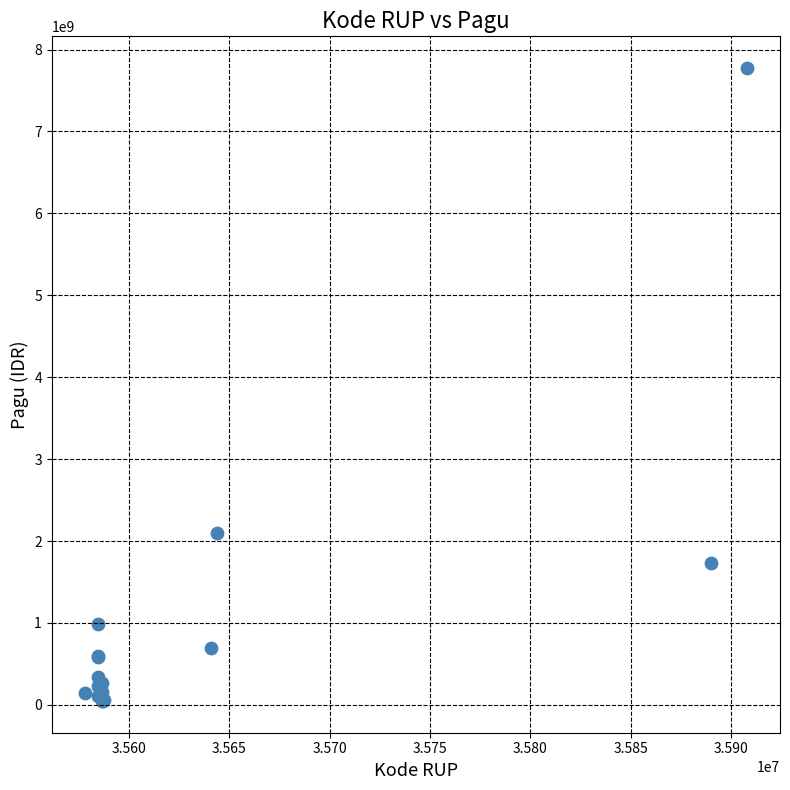

What Y value in the scatter plot is closest to 3910614664?

2100000000